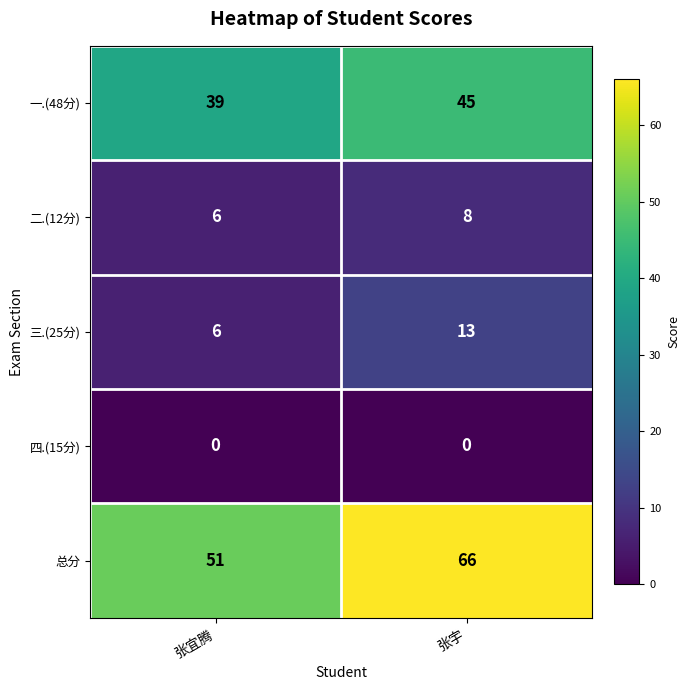

The 一.(48分) series shows 57 at 张宜腾. True or false?

False